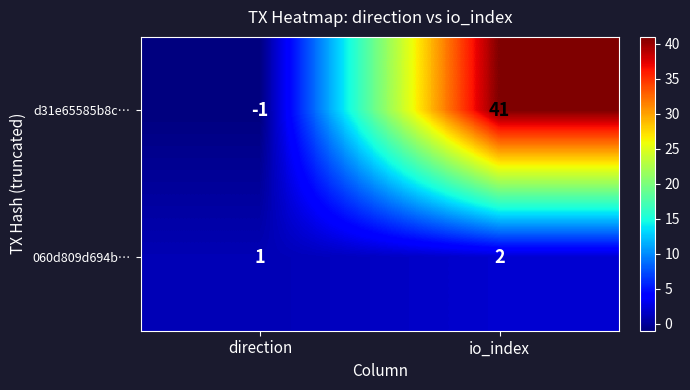

Which series has the largest range (max minus min)?

d31e65585b8c…